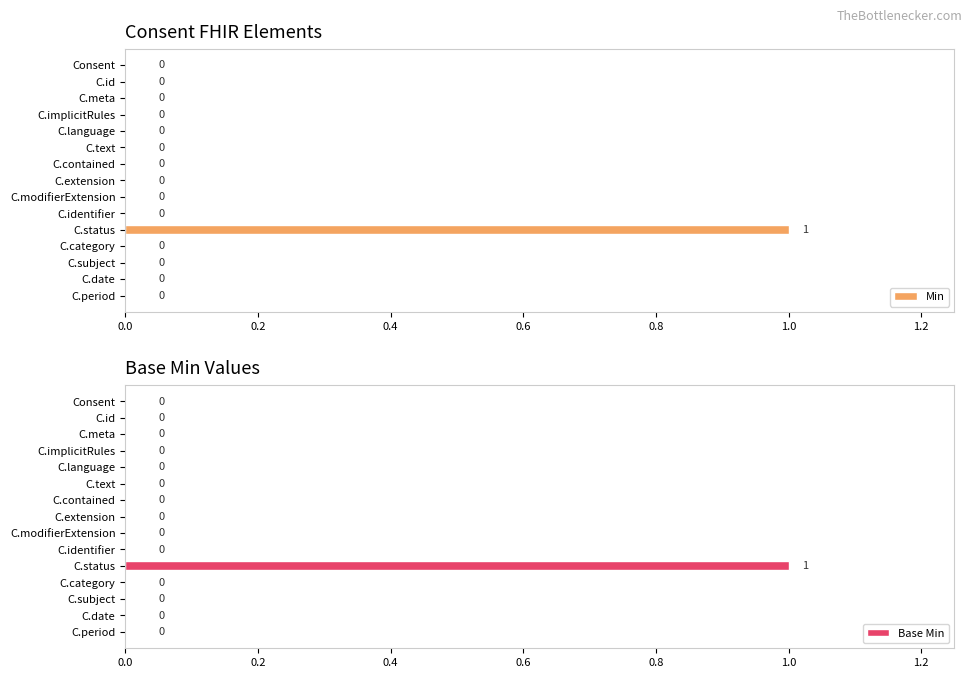

What are all the series names shown in the legend?

Min, Base Min